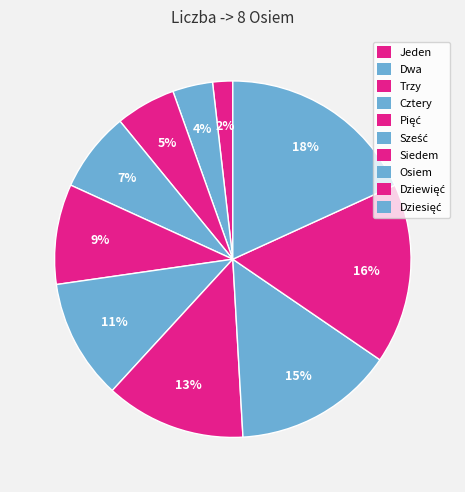

How many slices are in this pie chart?

10